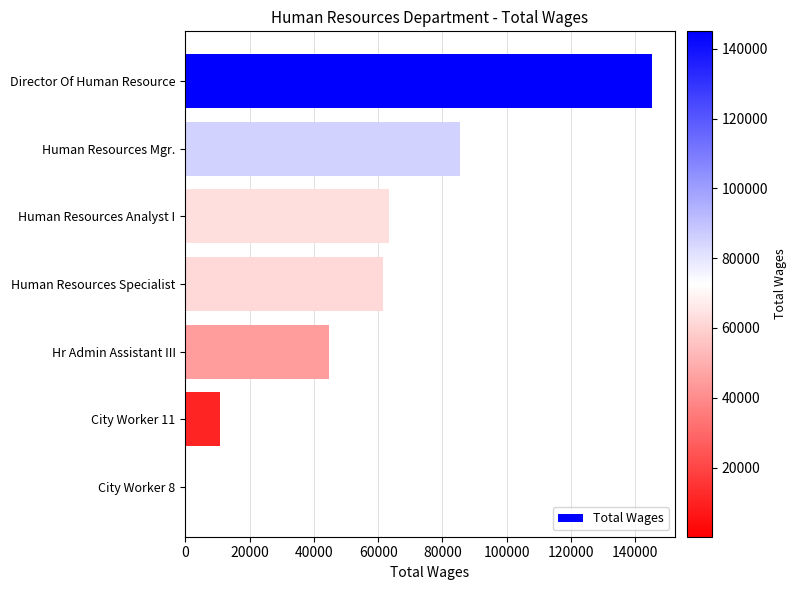

Between Human Resources Specialist and Hr Admin Assistant III, which is larger?

Human Resources Specialist